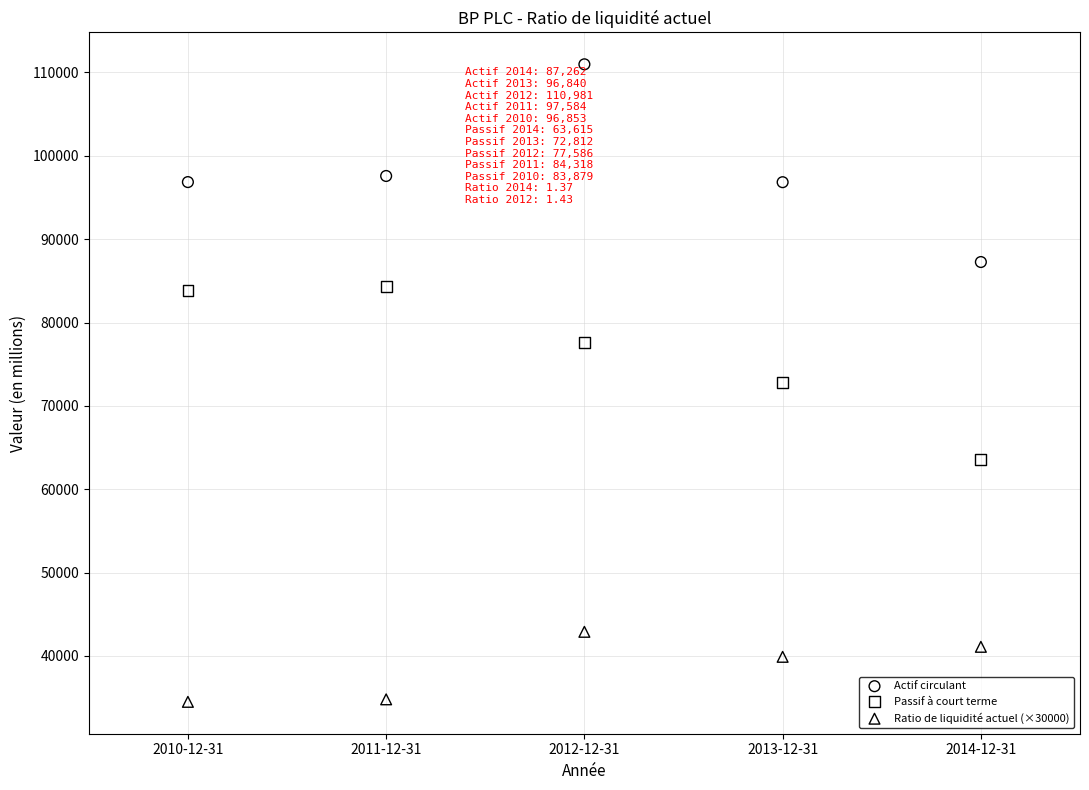

Across all data points, what is the range of Y values (max minus min)?

76481